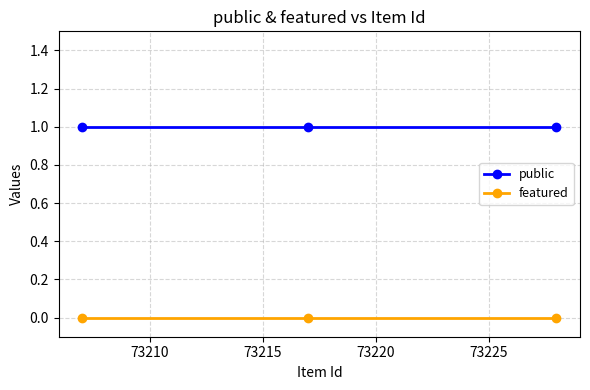

What is the value of the public point at the 3rd from the left?

1